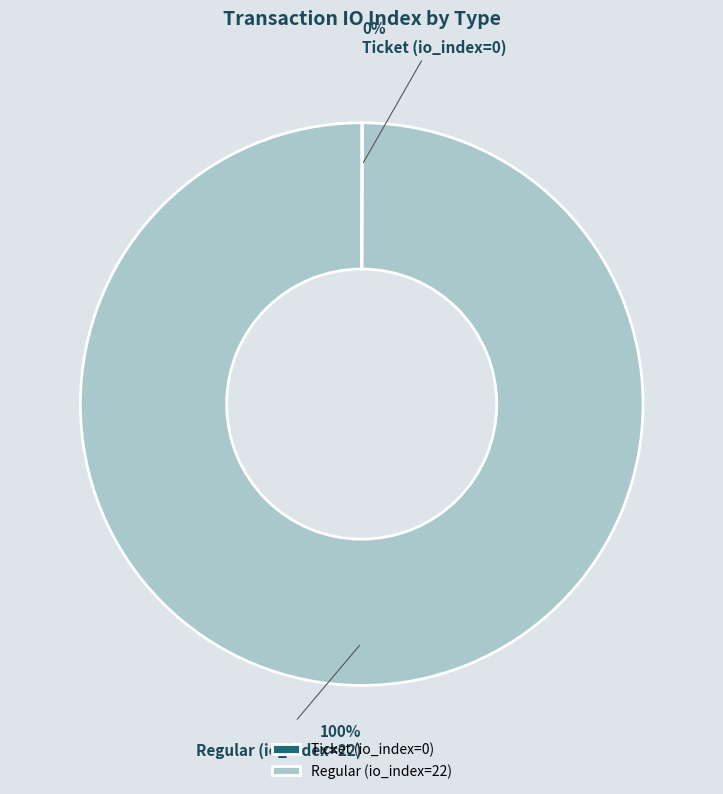

Does Regular (io_index=22) account for over 50% of the chart?

Yes